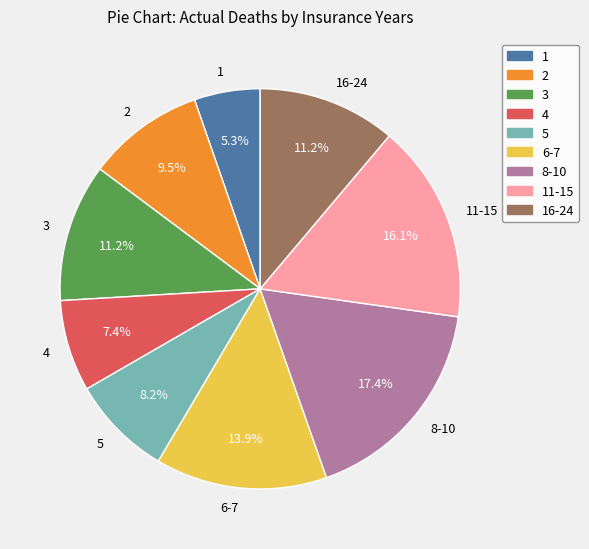

To the nearest percent, what percentage of the pie is 6-7?

14%